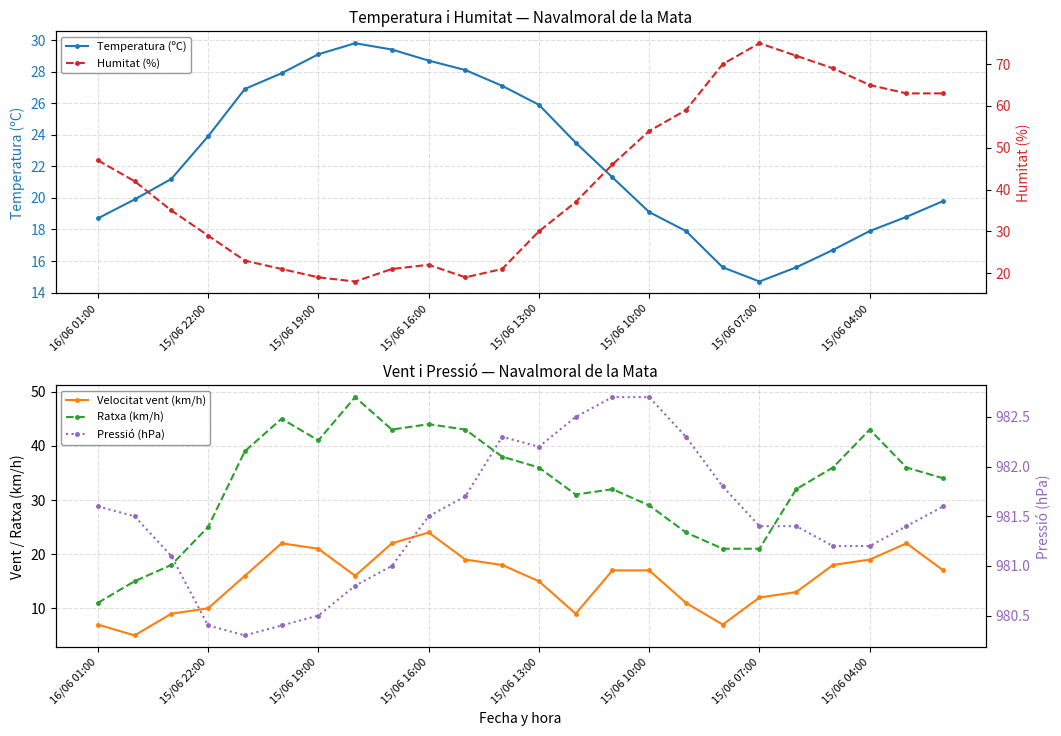

How many intersections are there between Velocitat vent (km/h) and Temperatura (ºC)?

2